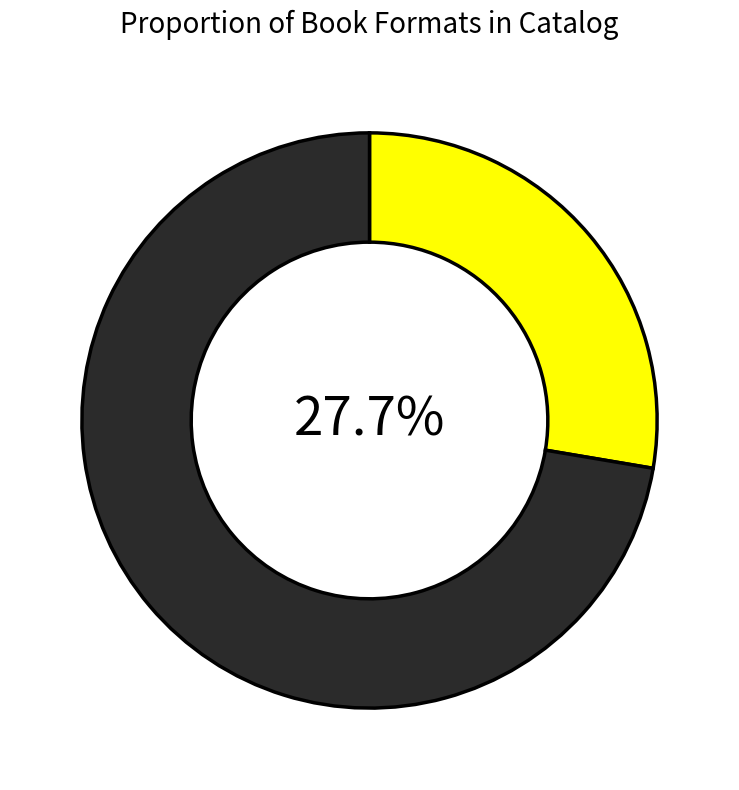

Is there any slice that represents more than half of the pie?

Yes